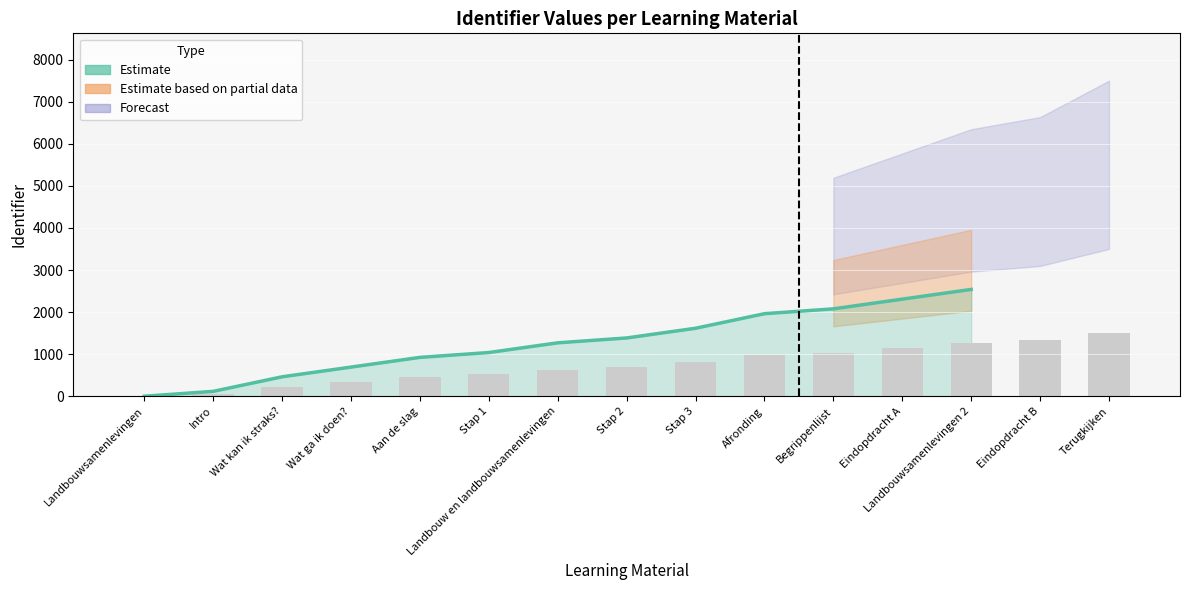

What is the label of the 13th bar from the left?

Landbouwsamenlevingen 2